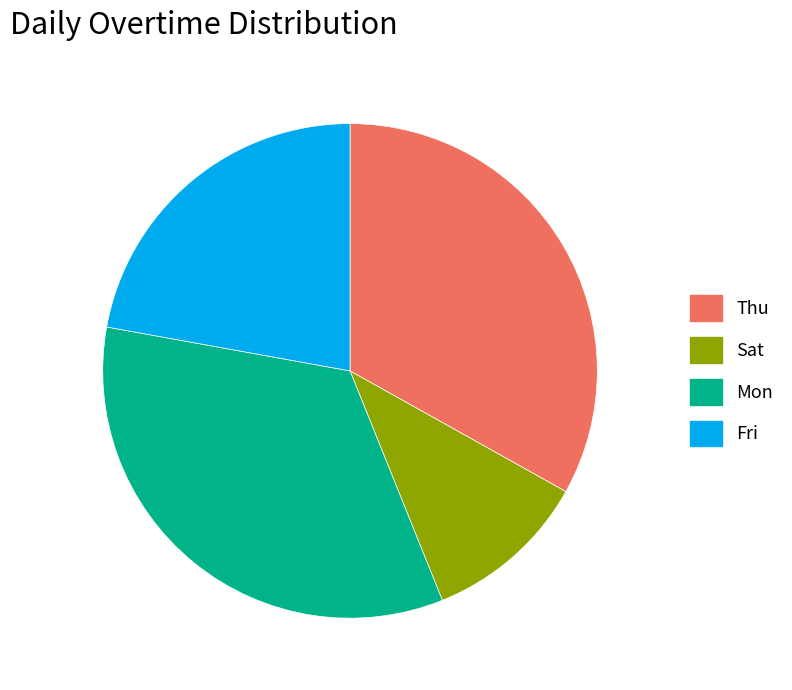

Is there a majority slice in this chart?

No